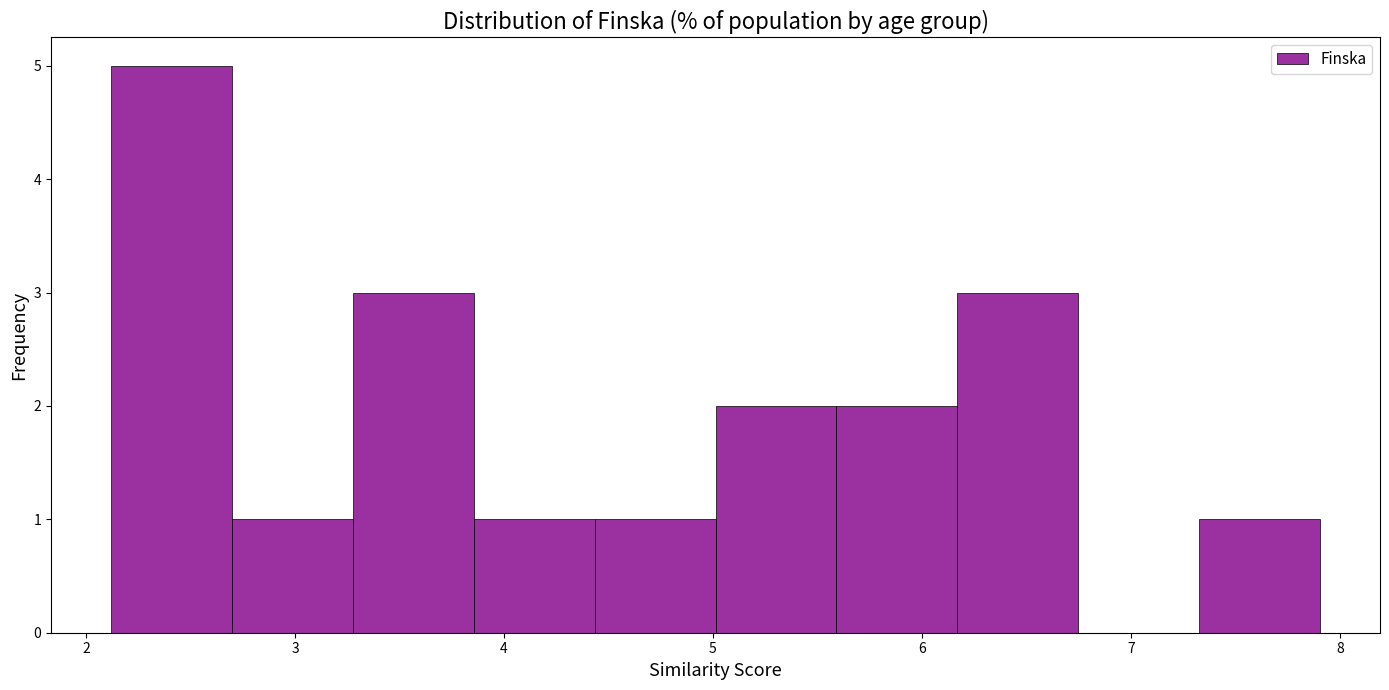

What is the height of the bar covering 2.1 to 2.7 on the x-axis? Neither the bar edges nor the heights are printed on the chart, so give them approximately, as read against the axes.

5